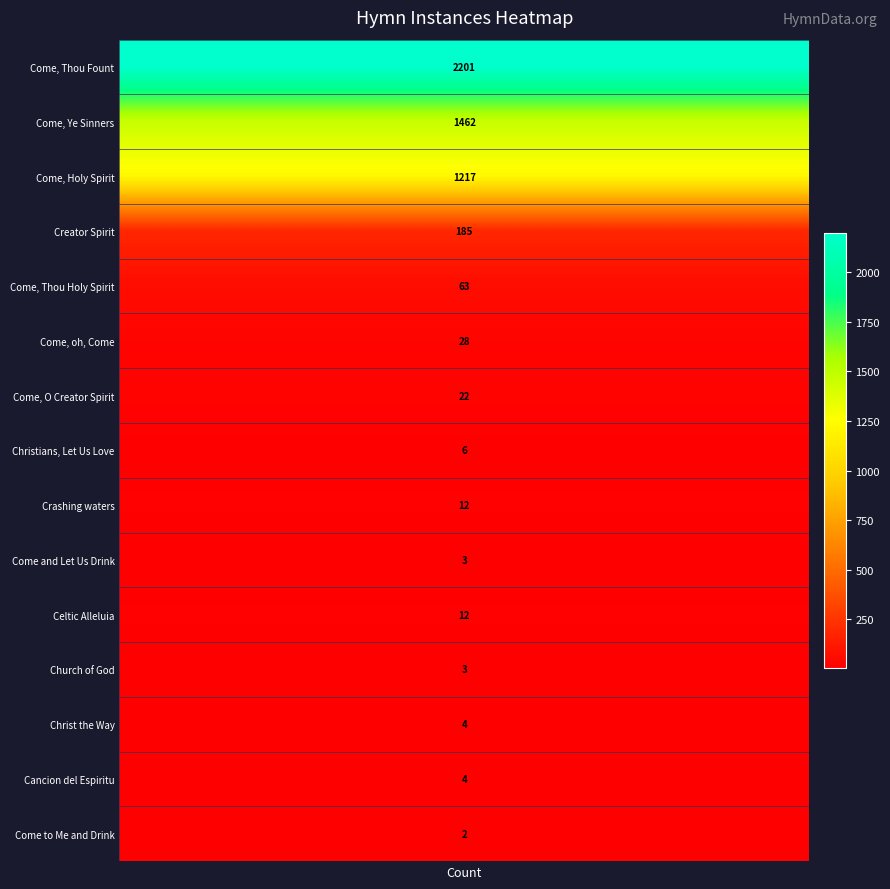

What is the change in value from 11 to 12?

+1